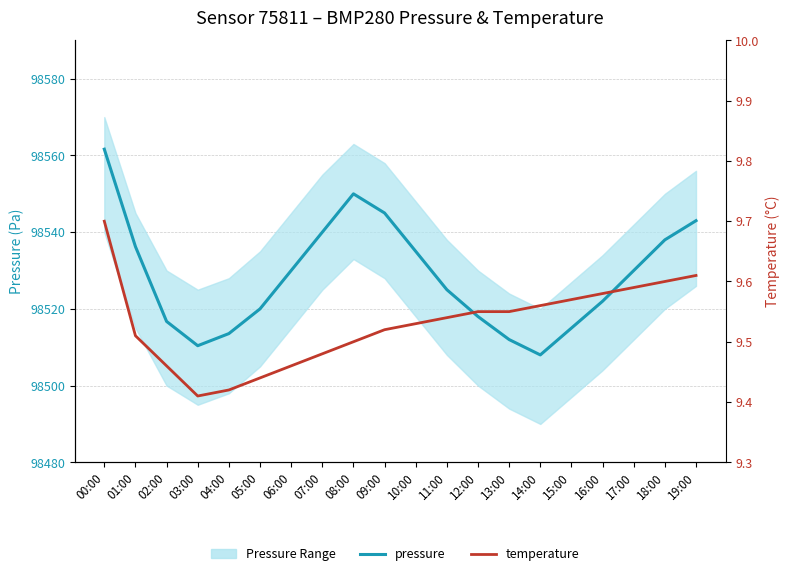

Reading right to left, what are all the values shown in this chart?

pressure: 19:00=98543.0	18:00=98538.0	17:00=98530.0	16:00=98522.0	15:00=98515.0	14:00=98508.0	13:00=98512.0	12:00=98518.0	11:00=98525.0	10:00=98535.0	09:00=98545.0	08:00=98550.0	07:00=98540.0	06:00=98530.0	05:00=98520.0	04:00=98513.6	03:00=98510.4	02:00=98516.7	01:00=98536.2	00:00=98561.6
temperature: 19:00=9.6	18:00=9.6	17:00=9.6	16:00=9.6	15:00=9.6	14:00=9.6	13:00=9.6	12:00=9.6	11:00=9.5	10:00=9.5	09:00=9.5	08:00=9.5	07:00=9.5	06:00=9.5	05:00=9.4	04:00=9.4	03:00=9.4	02:00=9.5	01:00=9.5	00:00=9.7